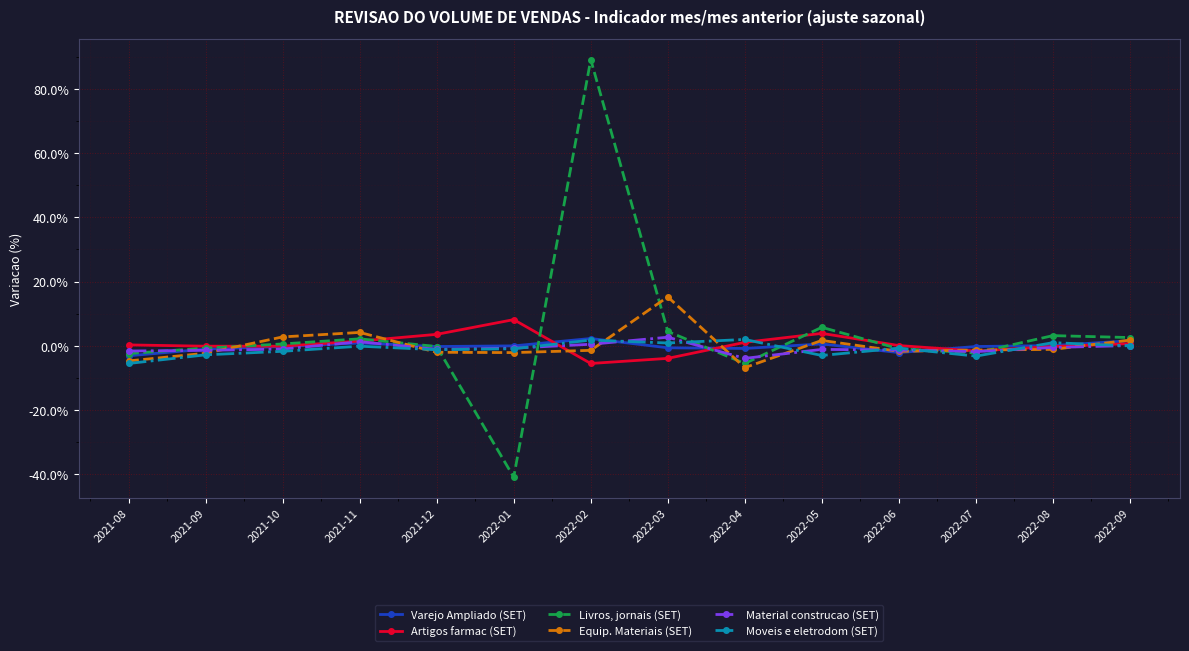

Is it true that Varejo Ampliado (SET) equals -1.1 at 2021-09?

True